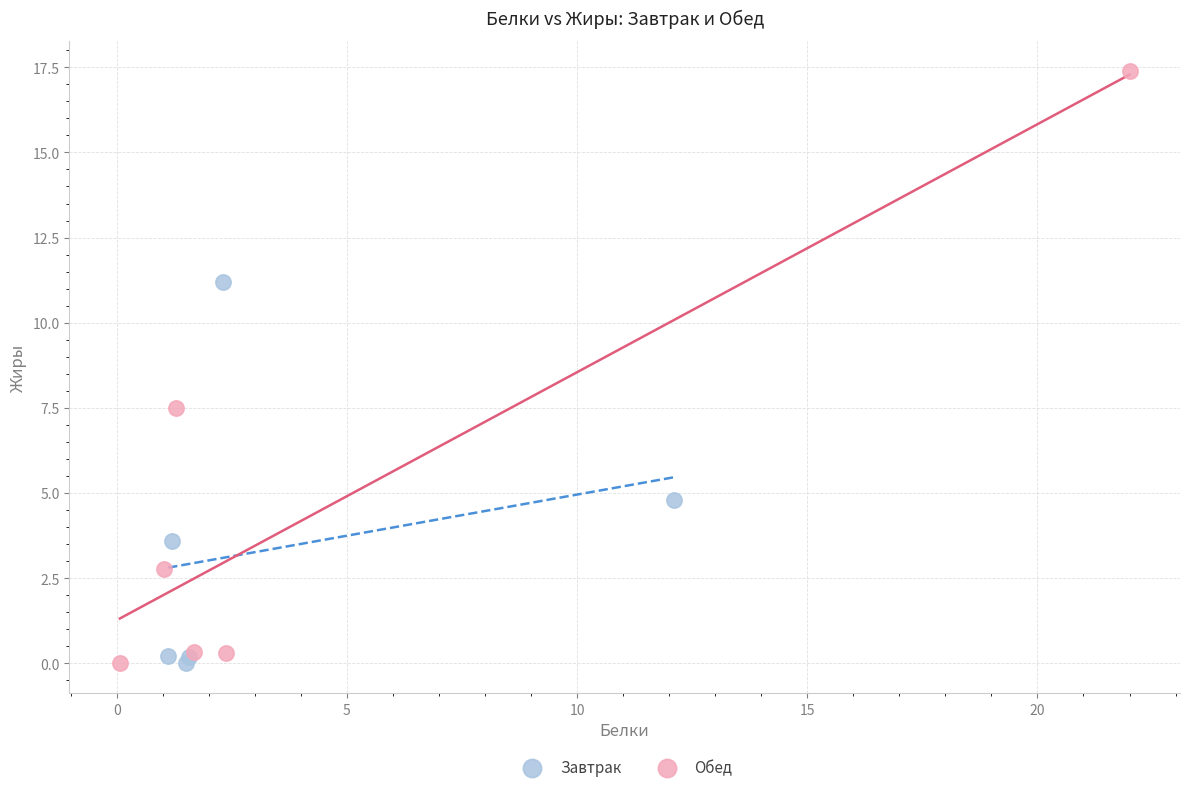

Which series contains the highest Y value?

Обед